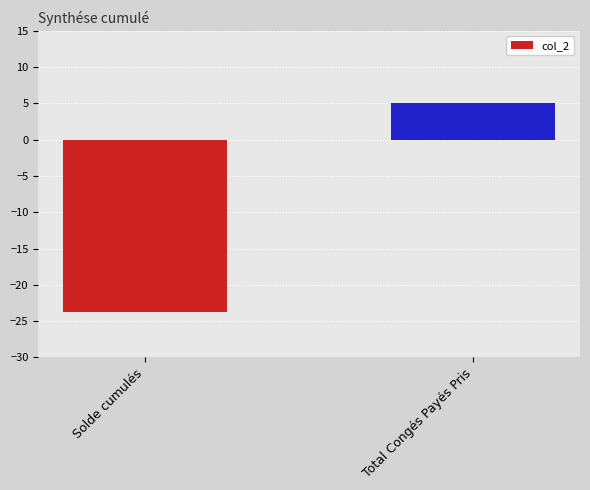

Reading right to left, transcribe all the data shown in this chart.

5.0	-23.7